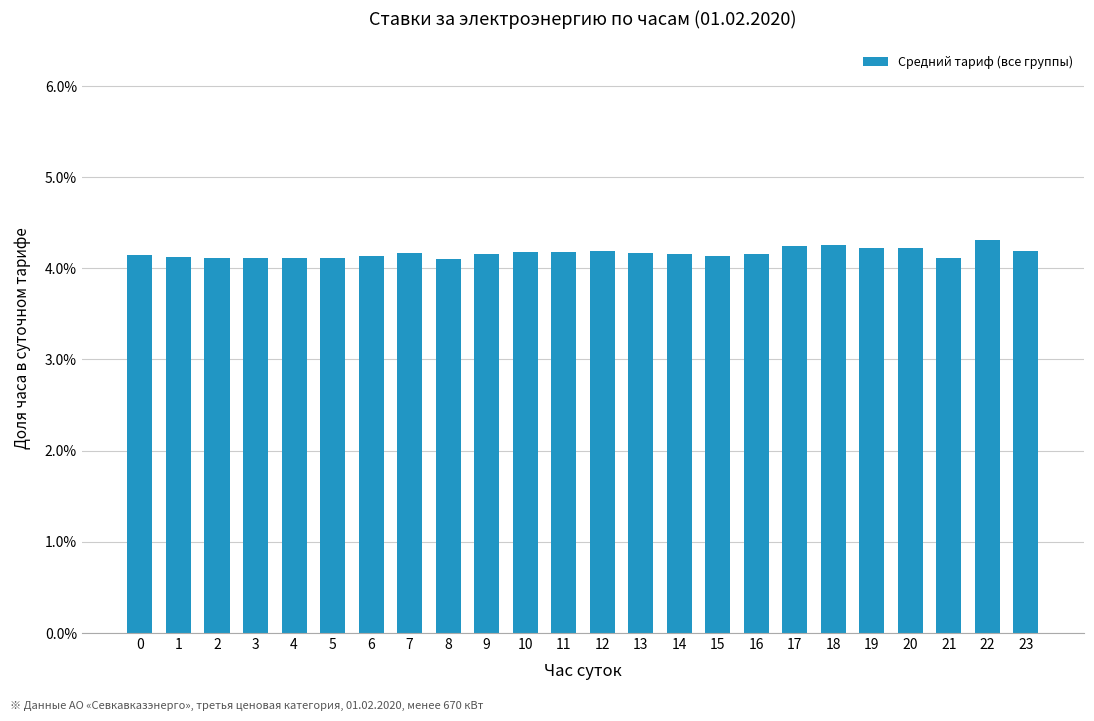

Which category has the highest value across all series?

22